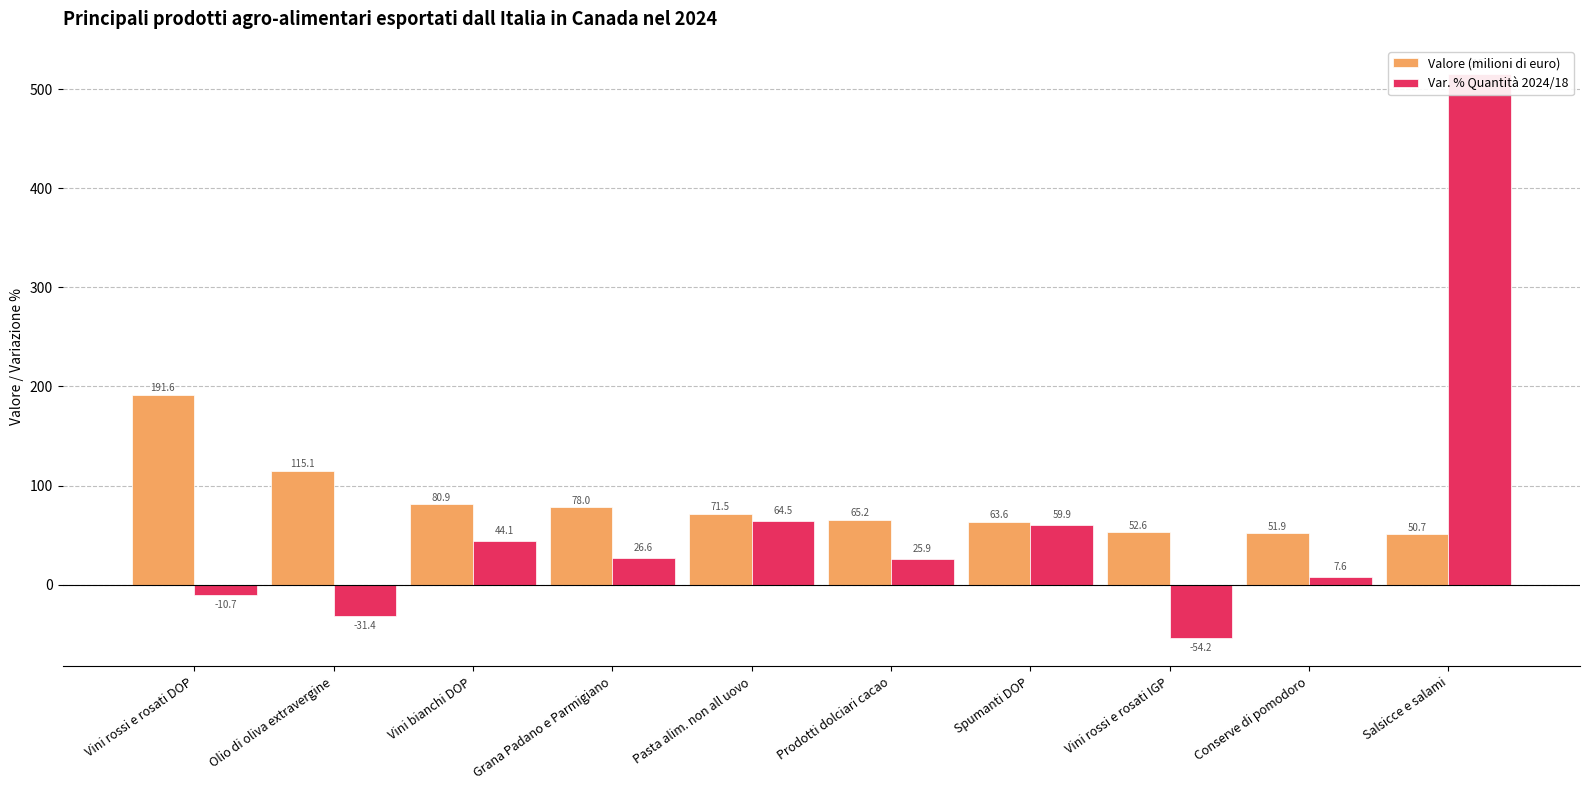

Between Grana Padano e Parmigiano and Salsicce e salami, which is larger?

Grana Padano e Parmigiano